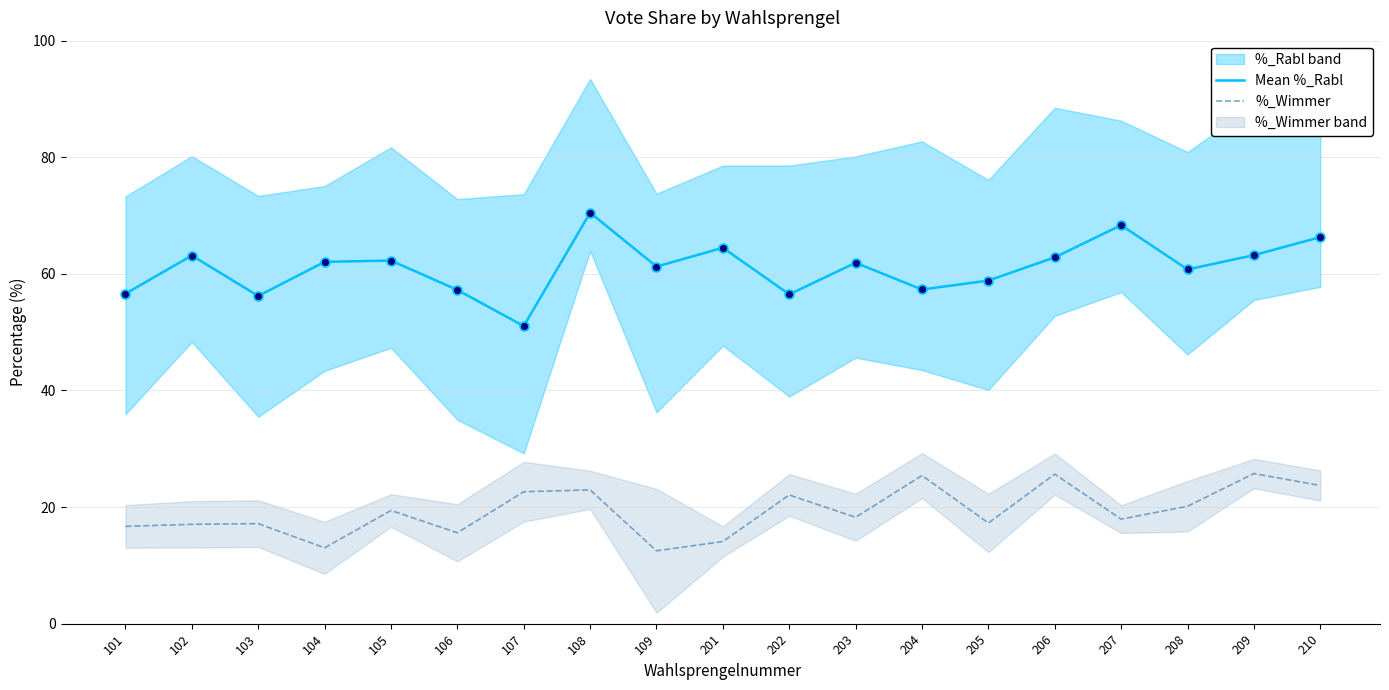

Which series has the largest Y range (max minus min)?

Mean %_Rabl